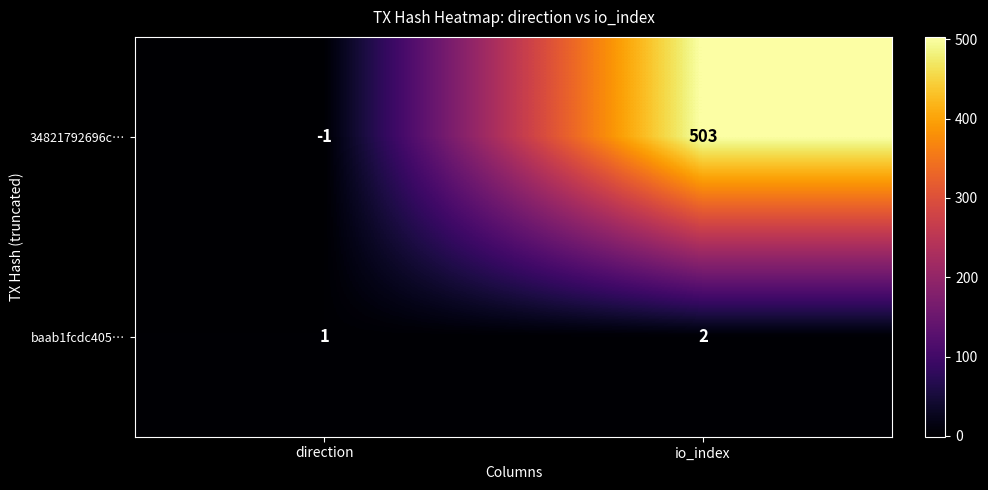

Which series has the largest range (max minus min)?

34821792696c…